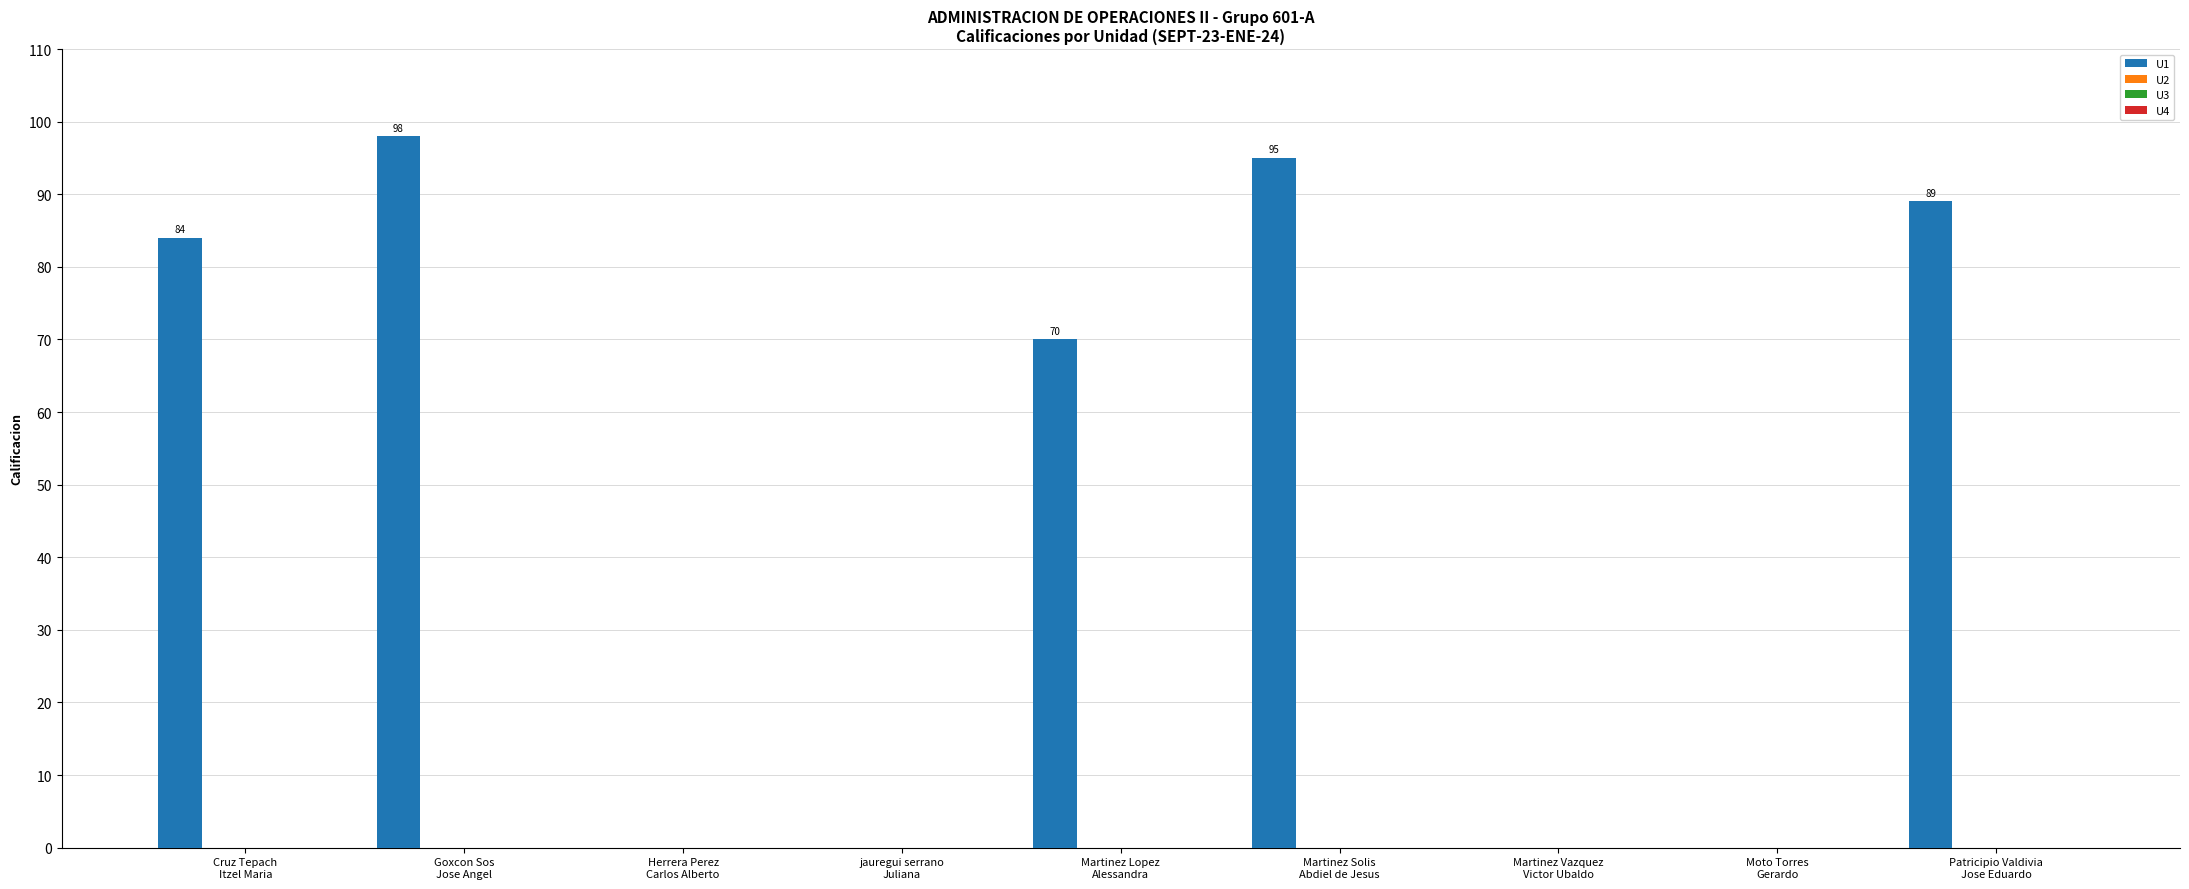

What is the sum of all values?

436